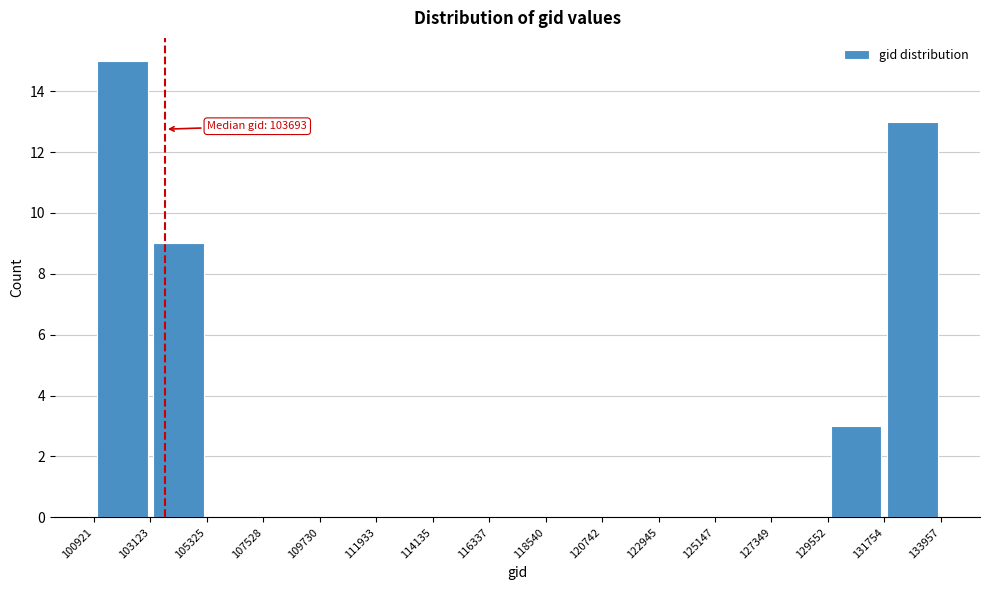

Over which range of the x-axis is the bar tallest?

100921 to 103123